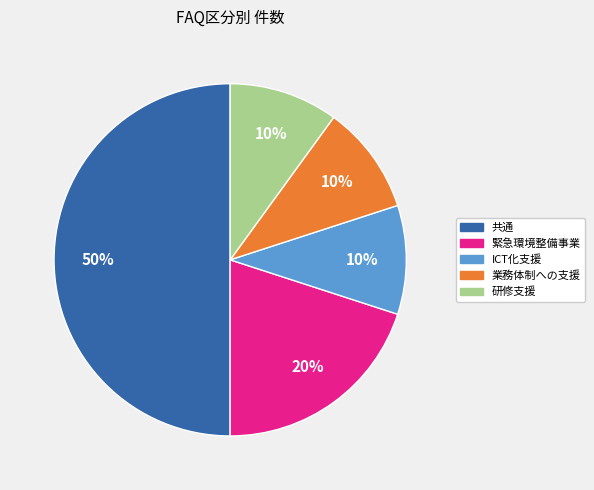

To the nearest percent, what is the average slice percentage?

20%